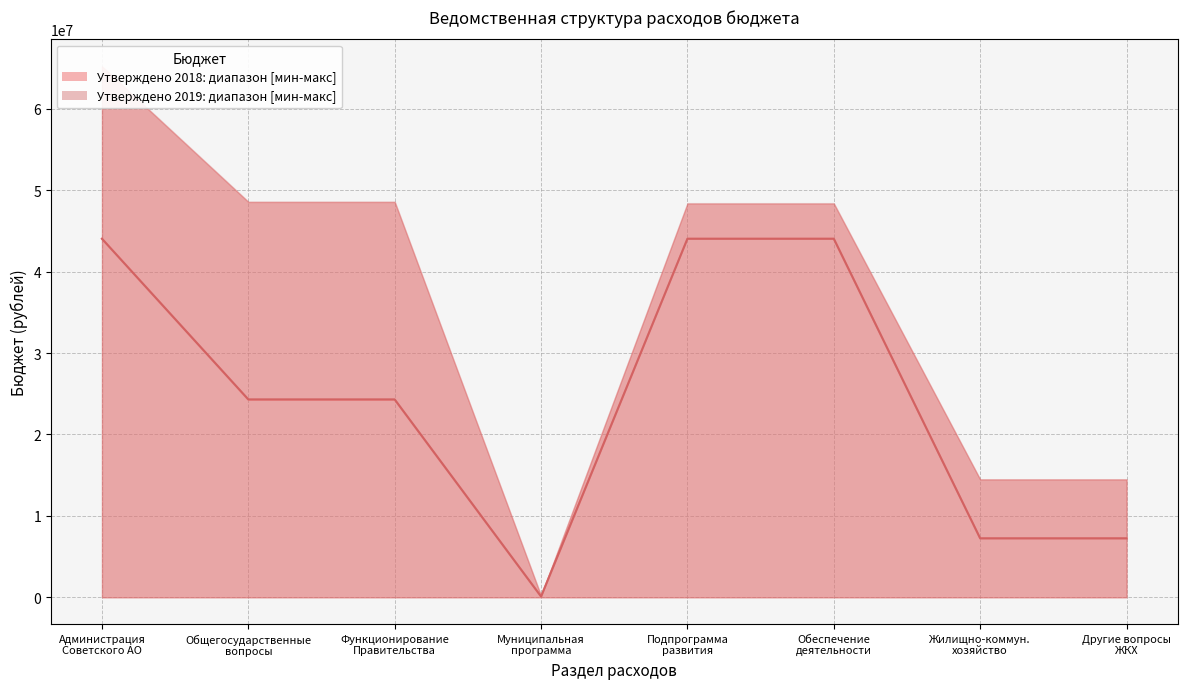

The value of Медиана 2018 at Подпрограмма
развития is 64592345.3. True or false?

False